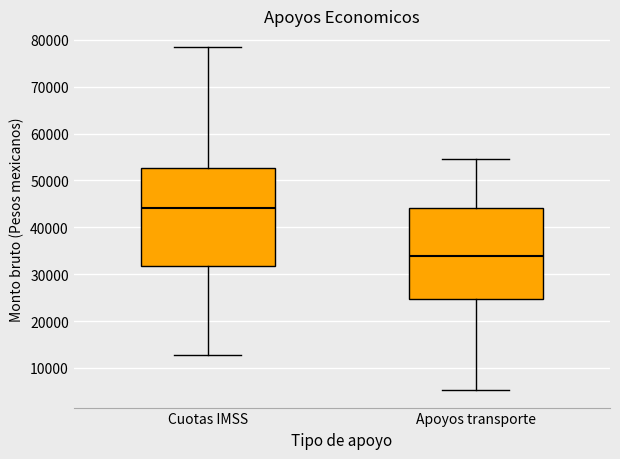

Which box is the tallest, from its lower edge to its upper edge?

Cuotas IMSS